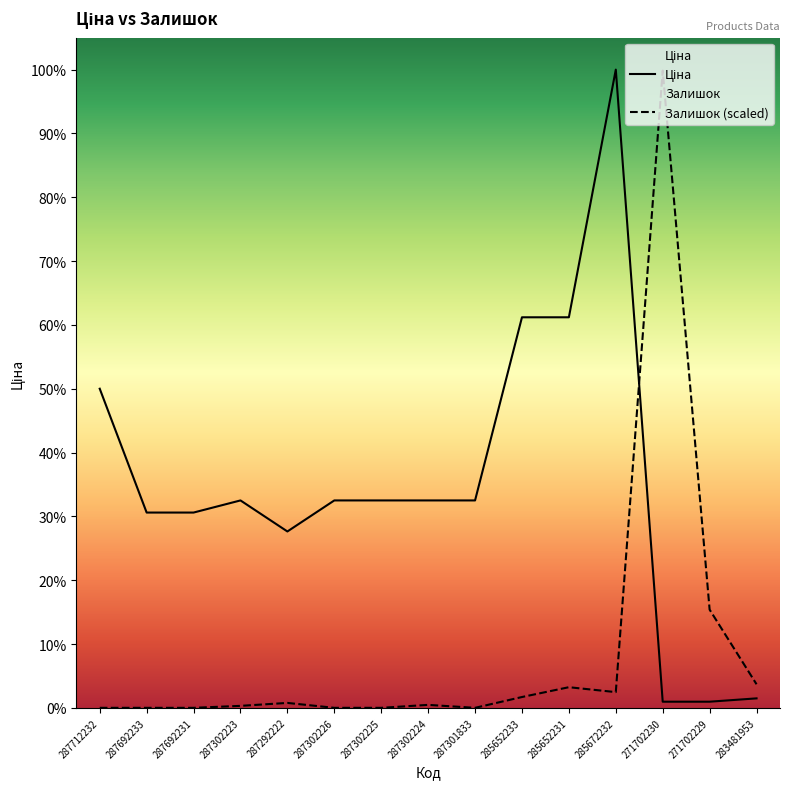

Which series has the largest total across all categories?

Ціна